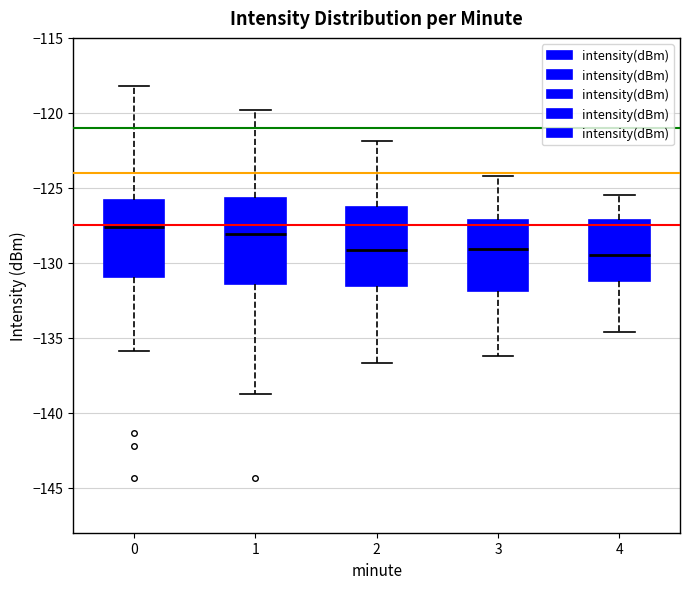

Reading left to right, read every box against the y-axis: the position of its median line, the range the box covers, and the ends of its whiskers. The values are not printed on the chart, so give them approximately, as read against the axis.

0: median -127.5, box -131.0 to -126.0, whiskers -136.0 to -118.0
1: median -128.0, box -131.5 to -125.5, whiskers -138.5 to -120.0
2: median -129.0, box -131.5 to -126.5, whiskers -136.5 to -122.0
3: median -129.0, box -132.0 to -127.0, whiskers -136.0 to -124.0
4: median -129.5, box -131.0 to -127.0, whiskers -134.5 to -125.5